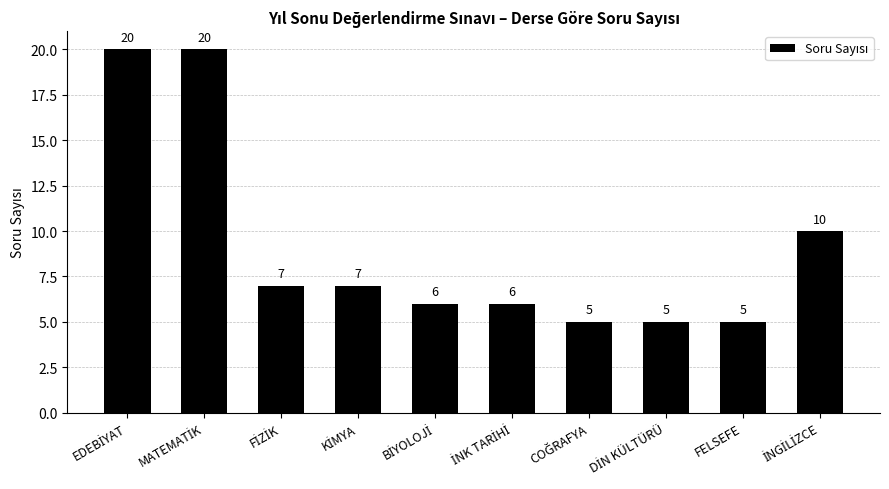

What is the smallest value displayed?

5